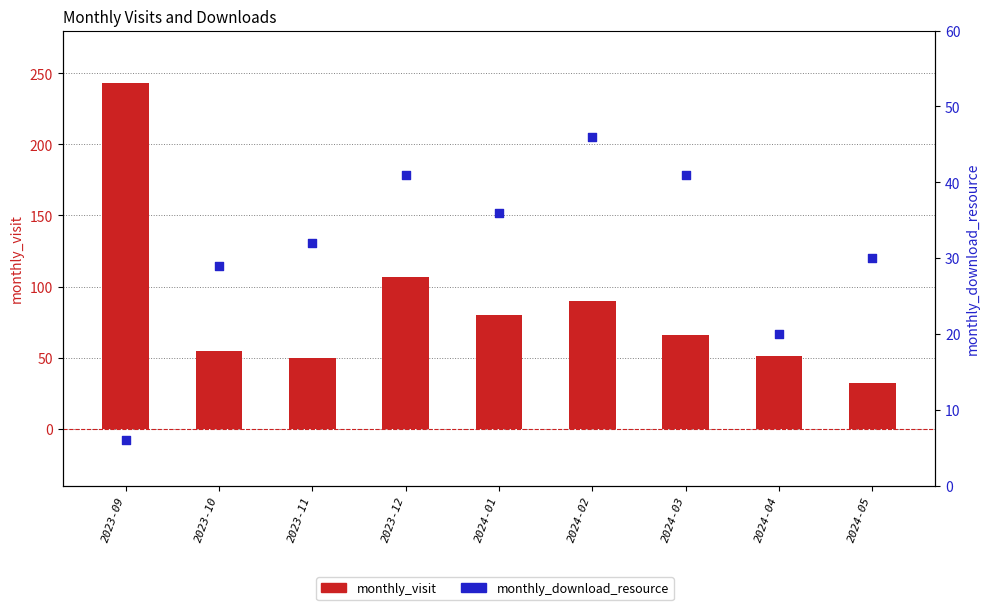

Which series contains the lowest Y value?

monthly_download_resource